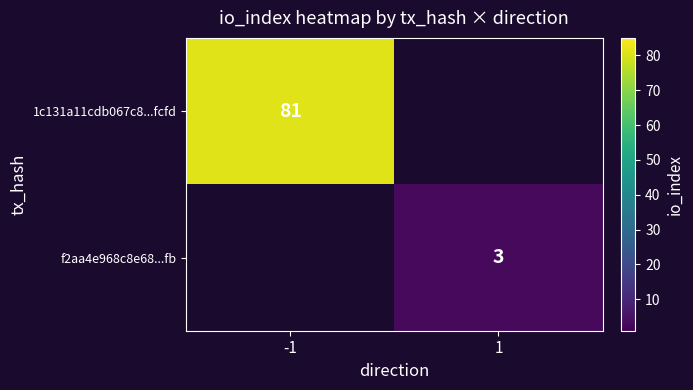

At how many categories does at least one series exceed 73?

1